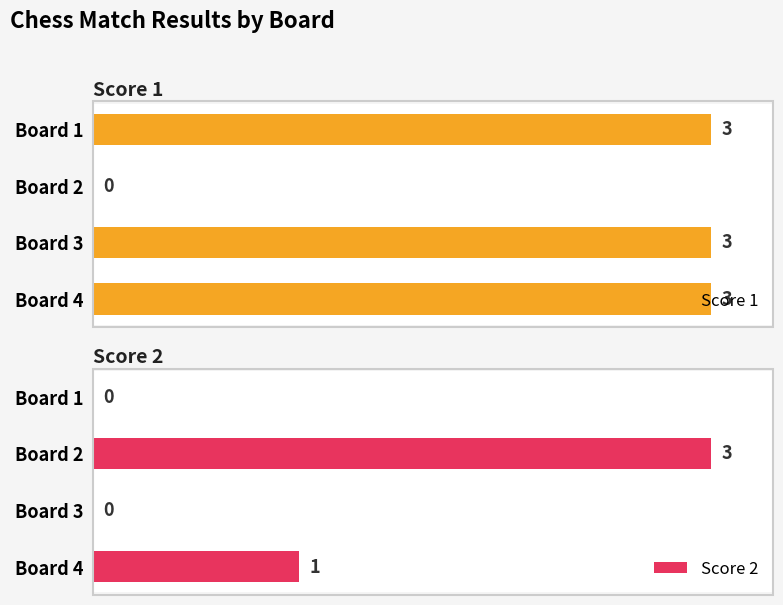

Reading left to right, transcribe all the data shown in this chart.

Score 1: 3	0	3	3
Score 2: 0	3	0	1